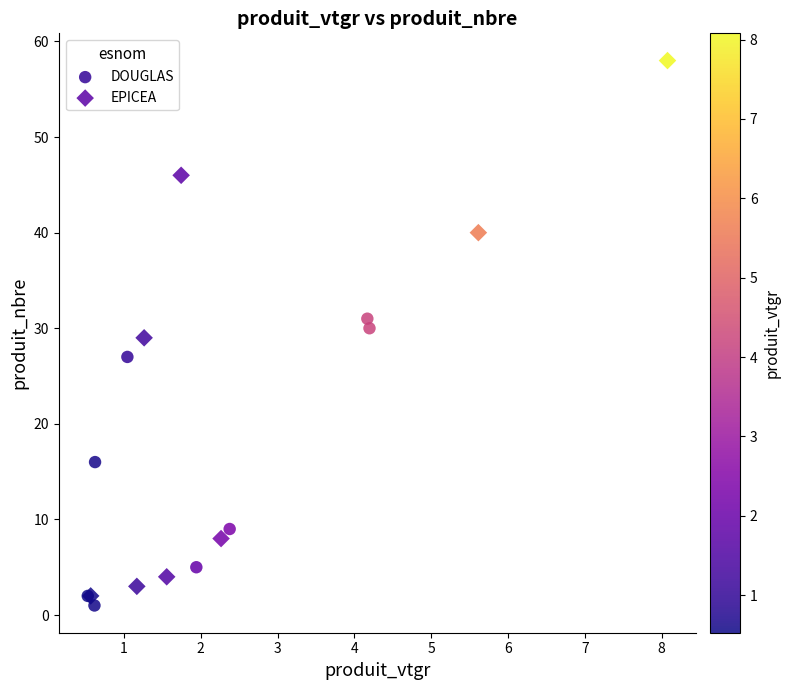

Which series reaches the maximum Y coordinate?

EPICEA